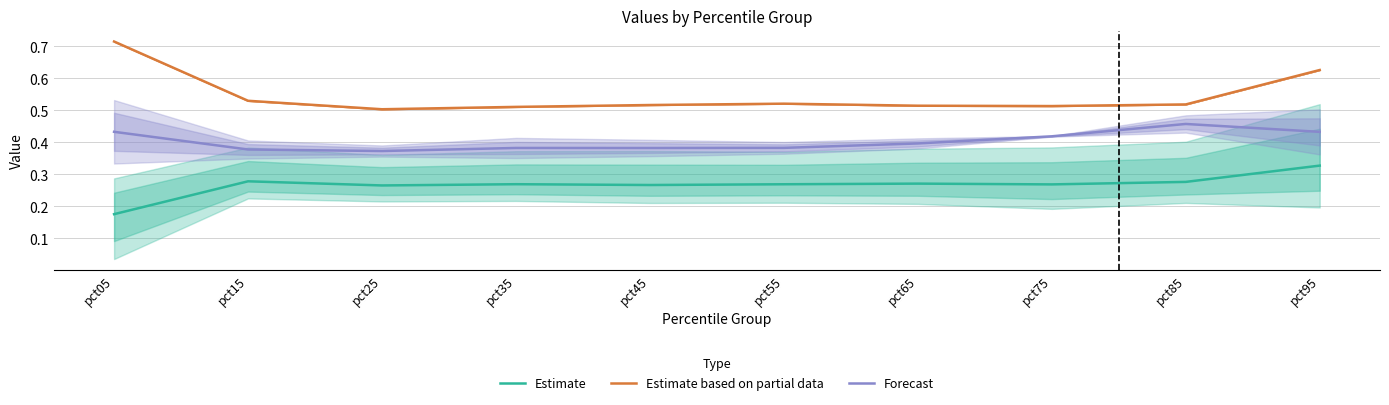

List the labels in order of Estimate based on partial data value, largest first.

pct05, pct95, pct15, pct55, pct85, pct45, pct65, pct75, pct35, pct25